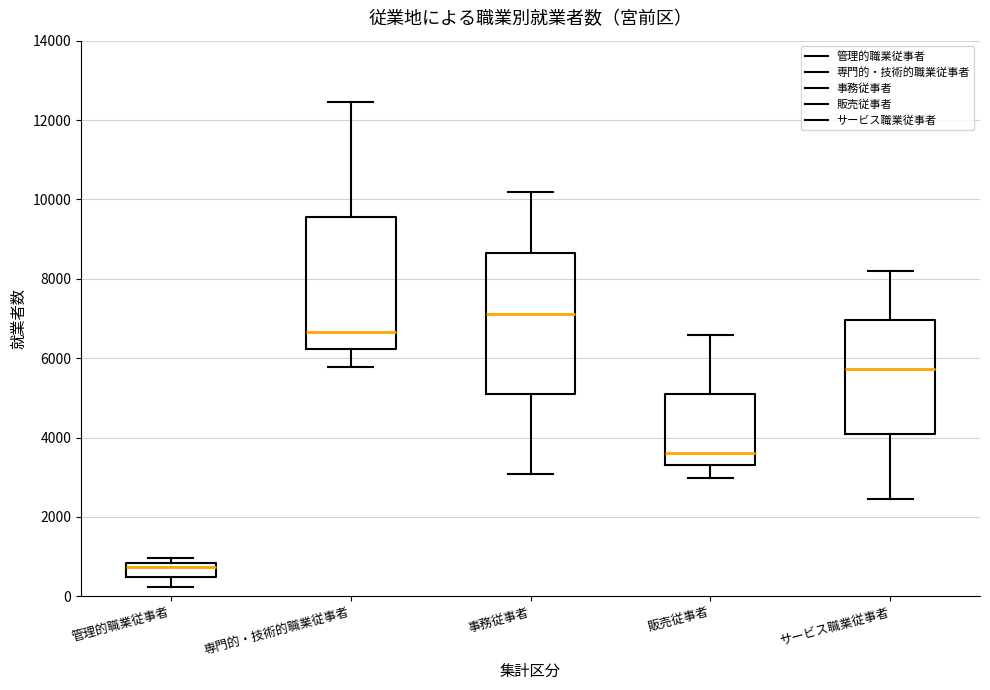

Reading left to right, transcribe this box plot: for each box, give where its median line is, the range the box spans, and where its two whiskers end, as read against the y-axis. The values are not printed on the chart, so give them approximately, as read against the axis.

管理的職業従事者: median 800 (just below the box's upper edge), box 400 to 800, whiskers 200 to 1000
専門的・技術的職業従事者: median 6600, box 6200 to 9600, whiskers 5800 to 12400
事務従事者: median 7200, box 5000 to 8600, whiskers 3000 to 10200
販売従事者: median 3600, box 3400 to 5200, whiskers 3000 to 6600
サービス職業従事者: median 5800, box 4200 to 7000, whiskers 2400 to 8200